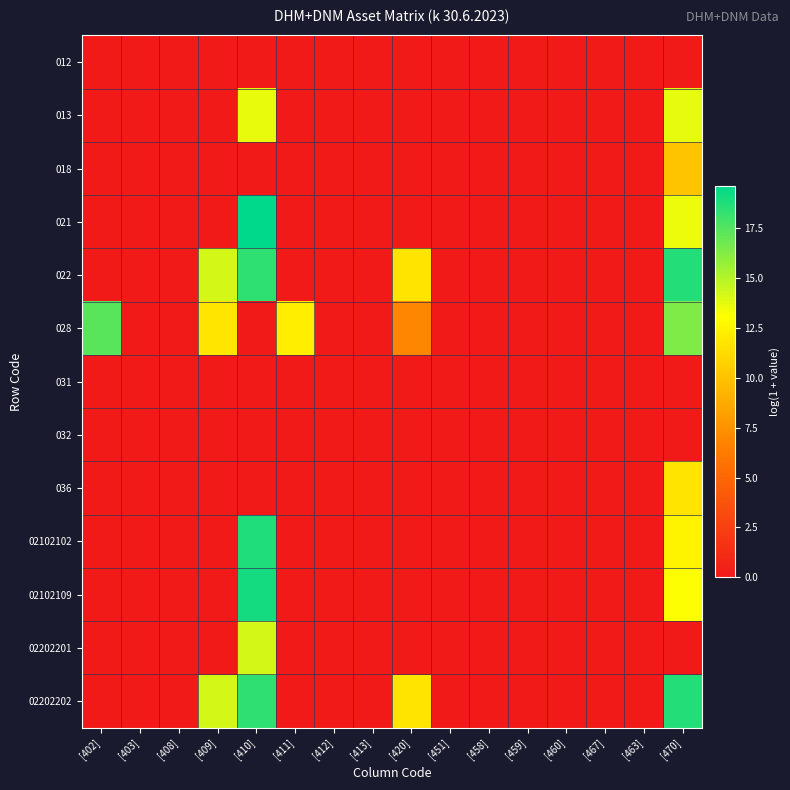

Which series has the largest range (max minus min)?

021